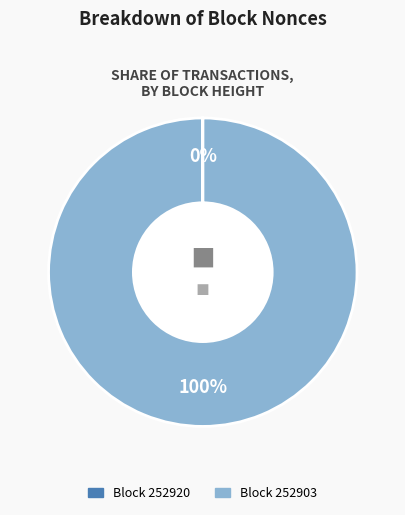

To the nearest percent, what is the average slice percentage?

50%